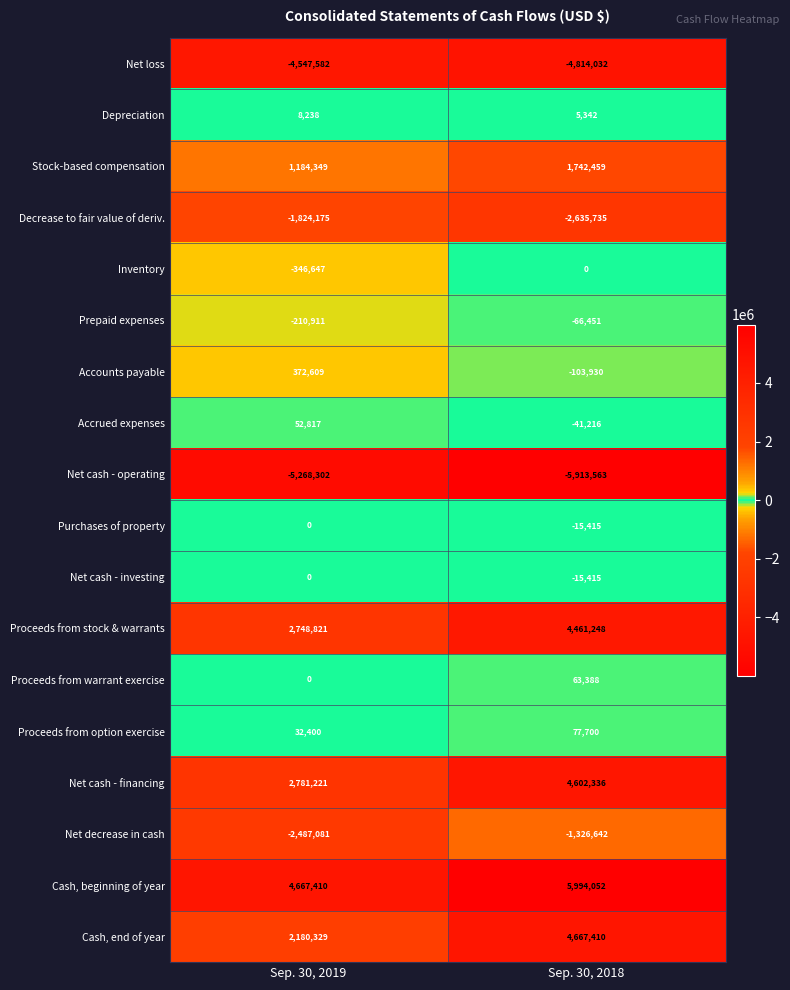

What is the difference between the Proceeds from stock & warrants values at Sep. 30, 2018 and Sep. 30, 2019?

1712427